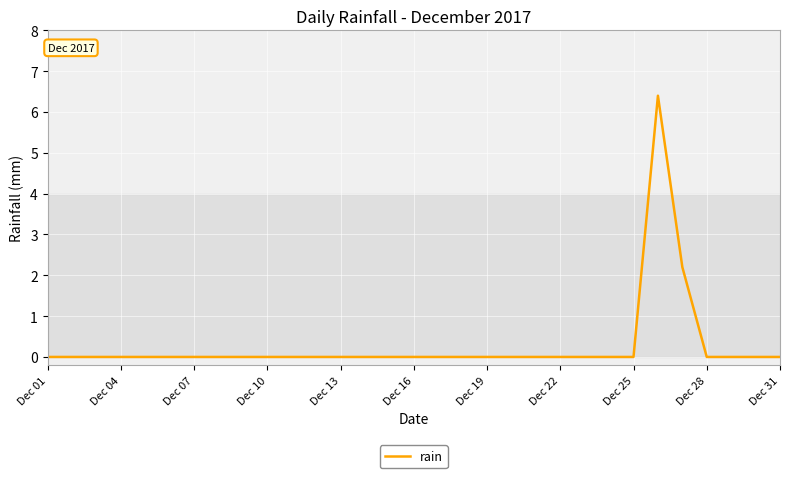

True or false: the data has more than 0 interior local peaks.

True